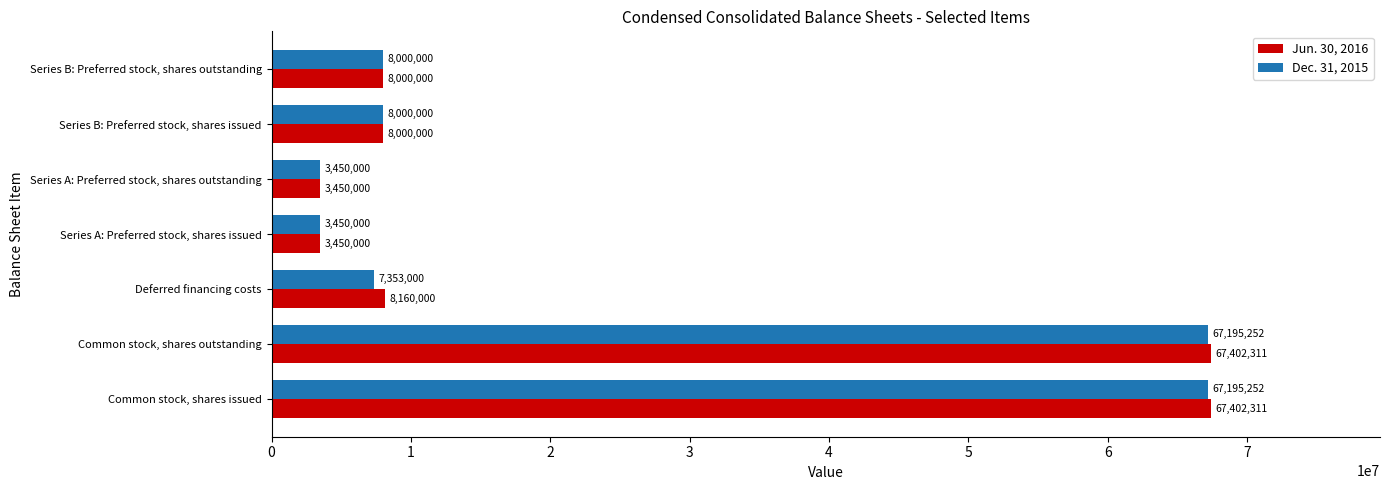

What is the difference between the maximum and minimum values in the Dec. 31, 2015 series?

63745252